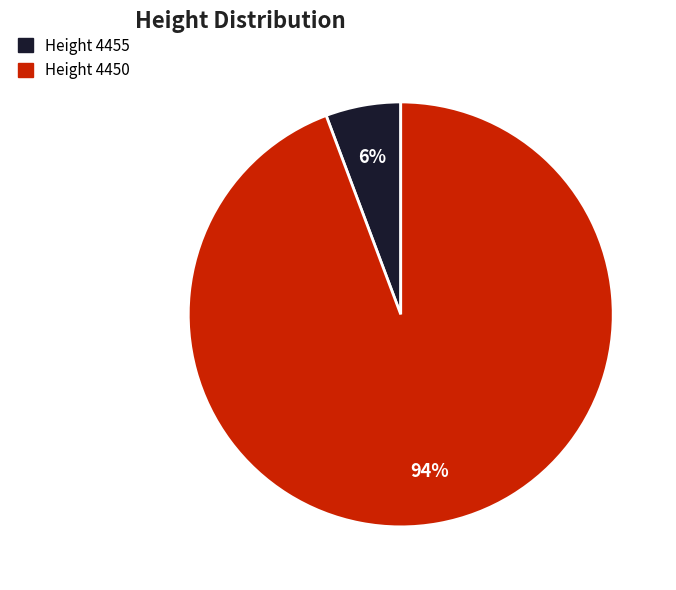

Does any single category account for the majority?

Yes